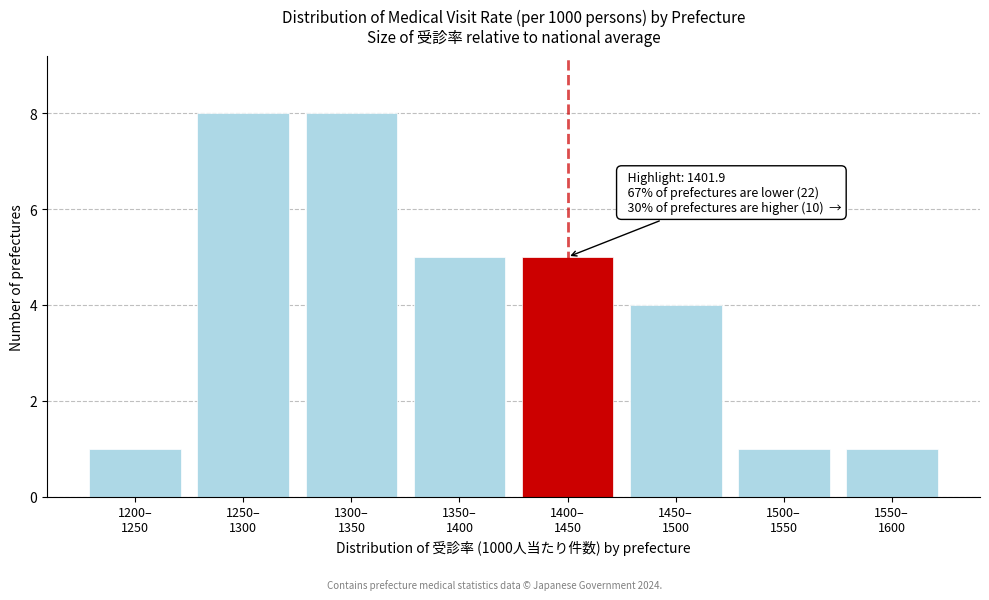

Reading right to left, transcribe all the data shown in this chart.

1	1	4	5	5	8	8	1